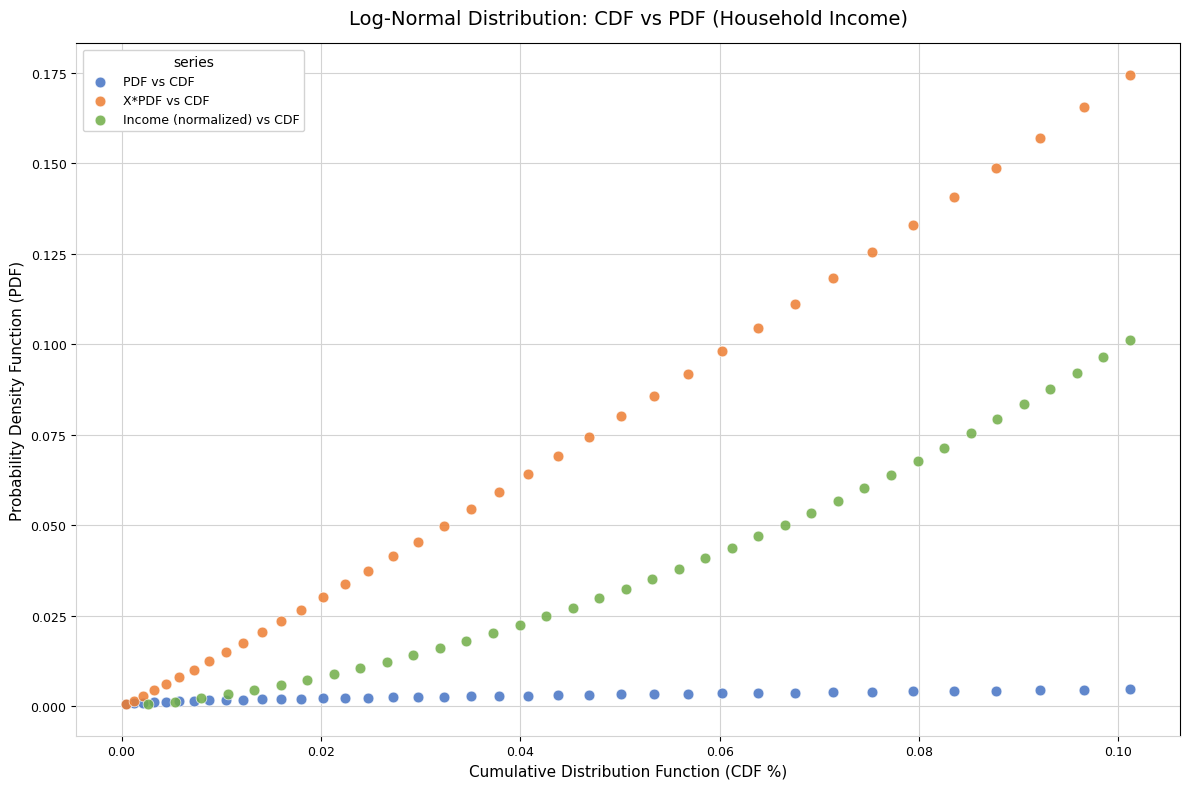

Which series contains the highest Y value?

X*PDF vs CDF